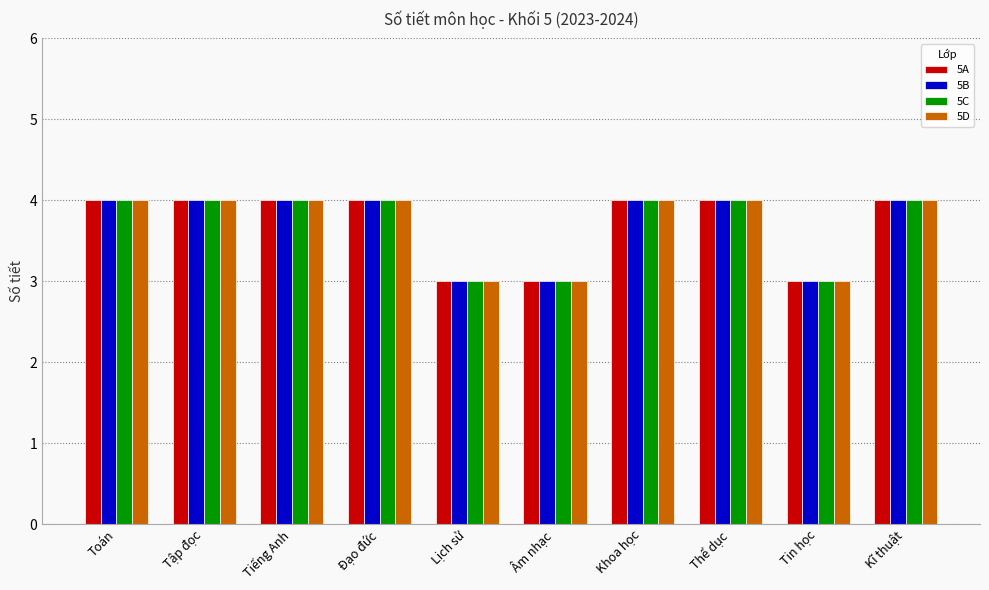

What is the value of the 5A bar at the 1st from the left?

4